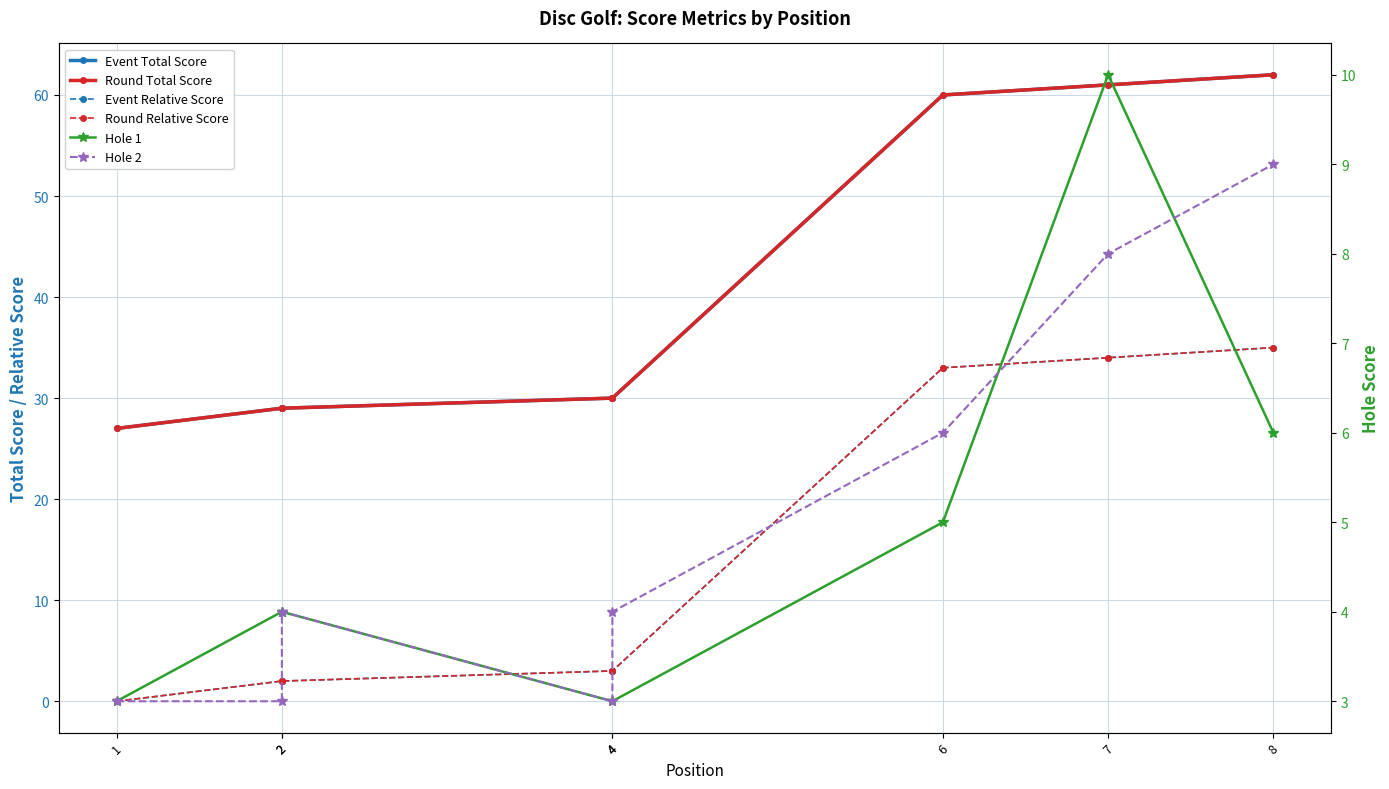

Which series changed the most between 1 and 6?

Event Total Score